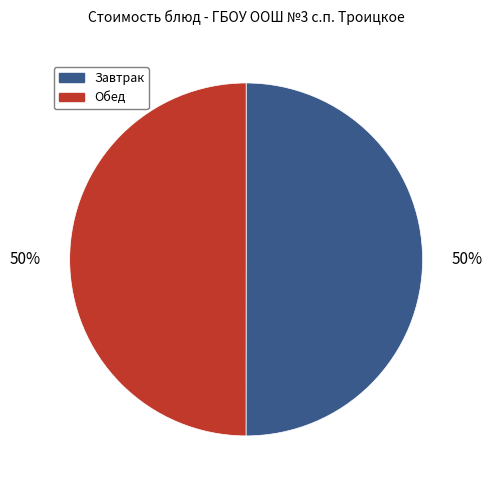

The Завтрак slice represents 50% of the pie. True or false?

True